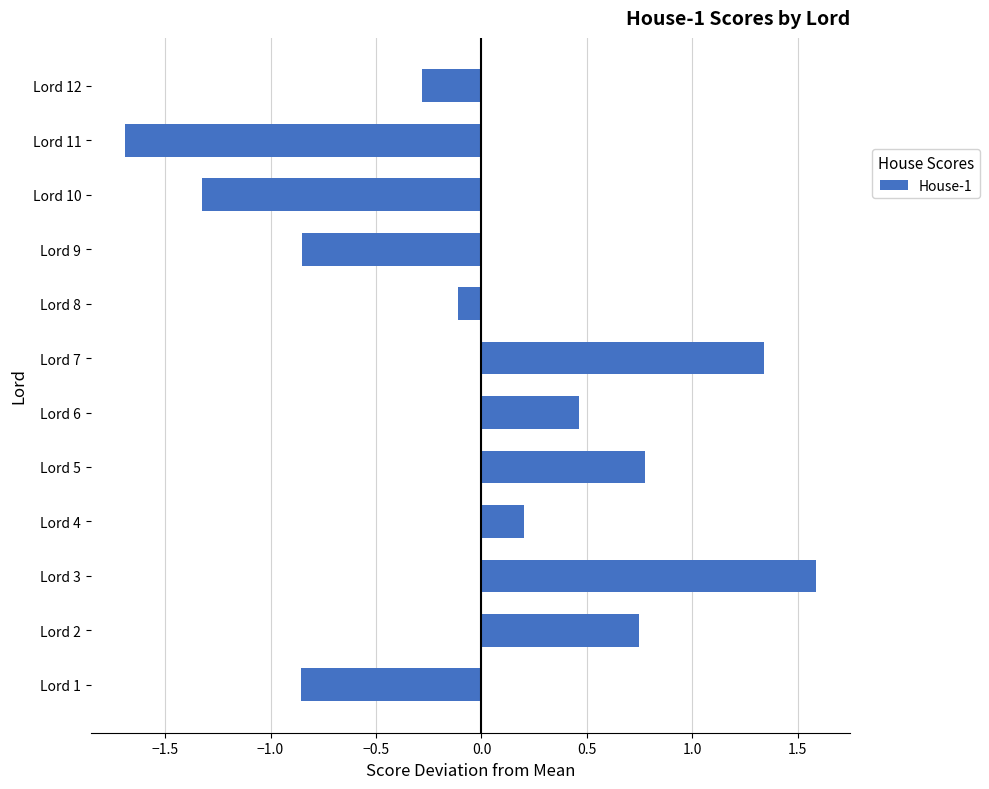

What is the difference between the second highest and second lowest values?

2.7